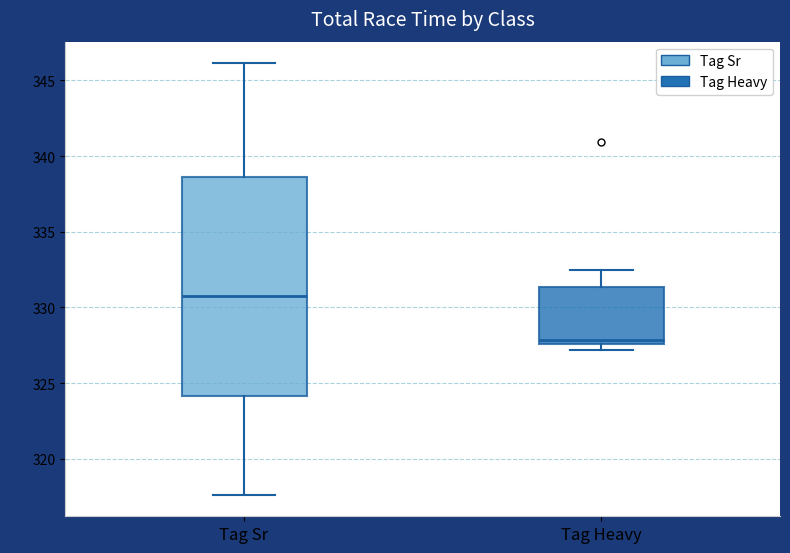

Reading left to right, transcribe this box plot: for each box, give where its median line is, the range the box spans, and where its two whiskers end, as read against the y-axis. The values are not printed on the chart, so give them approximately, as read against the axis.

Tag Sr: median 330.5, box 324.0 to 338.5, whiskers 317.5 to 346.0
Tag Heavy: median 328.0, box 327.5 to 331.5, whiskers 327.0 to 332.5